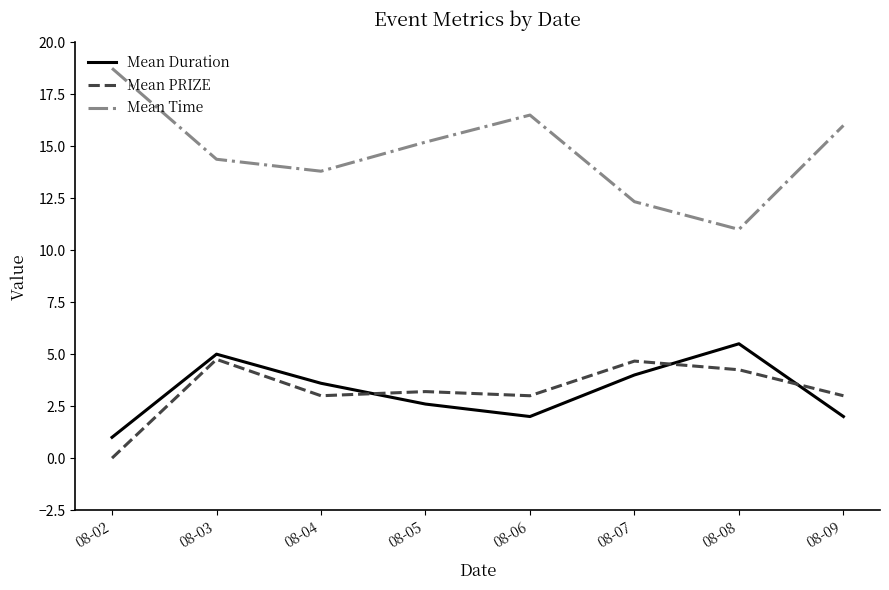

What is the approximate value of Mean PRIZE at 08-06?

3.0